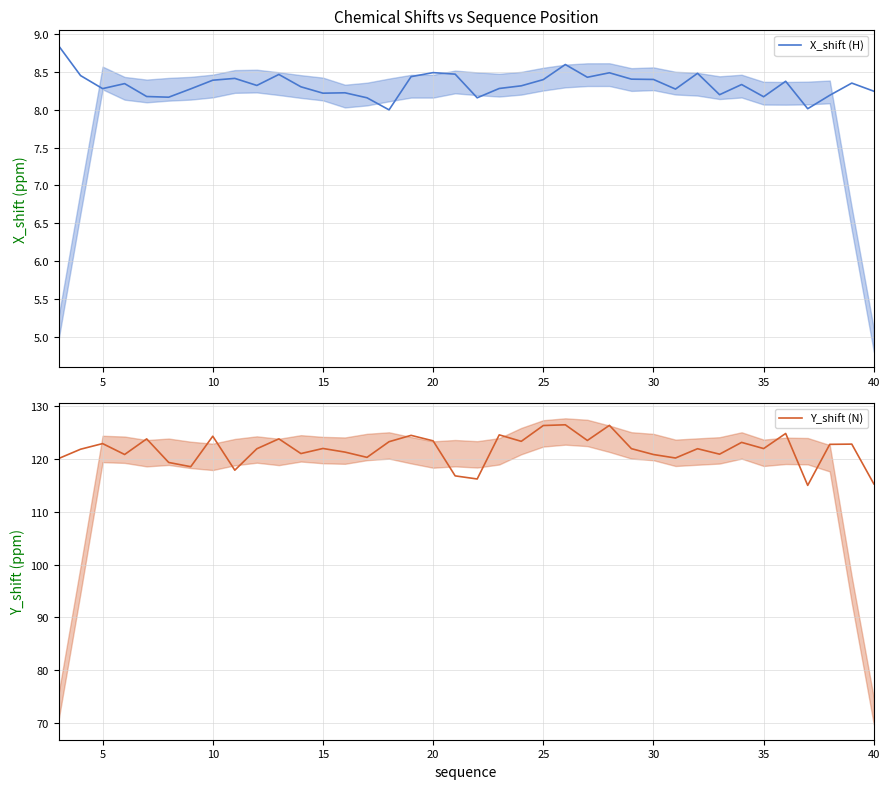

Which series has the largest total across all categories?

Y_shift (N)